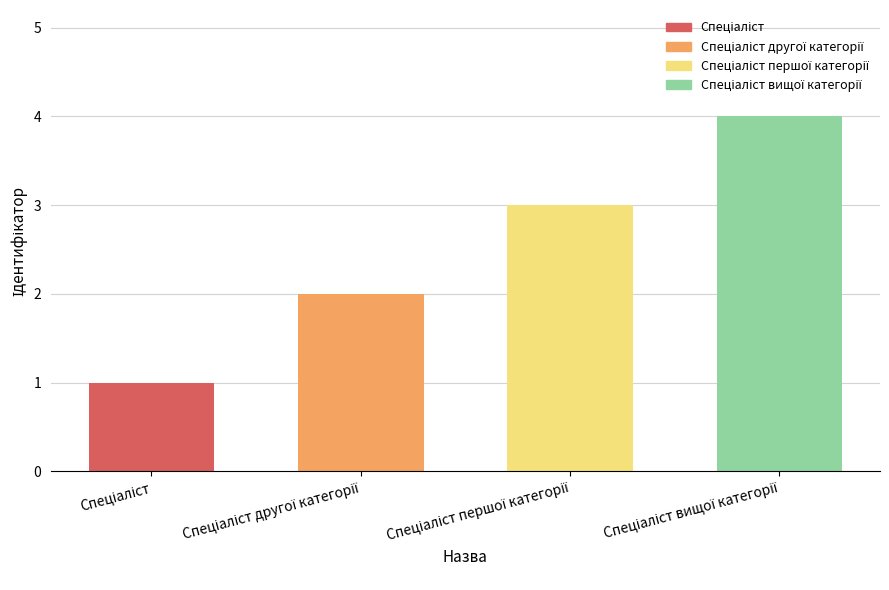

What is the difference between the maximum and minimum values?

3